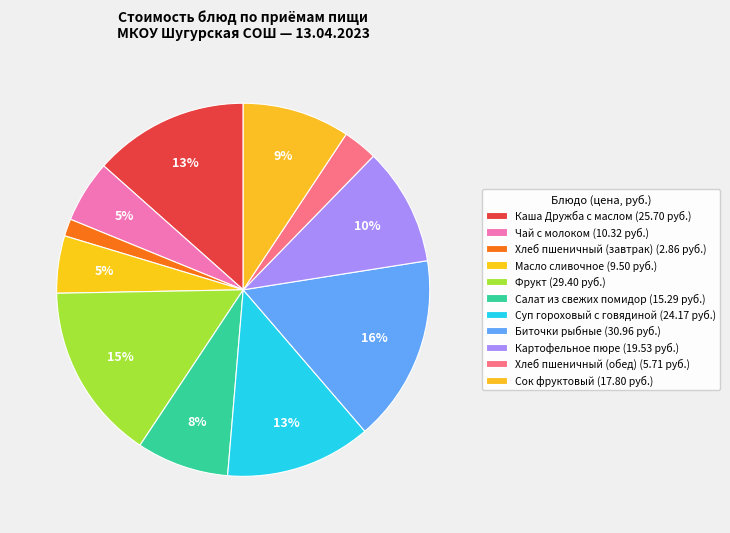

What is the total percentage of Чай с молоком and Хлеб пшеничный (завтрак)?

6.9%